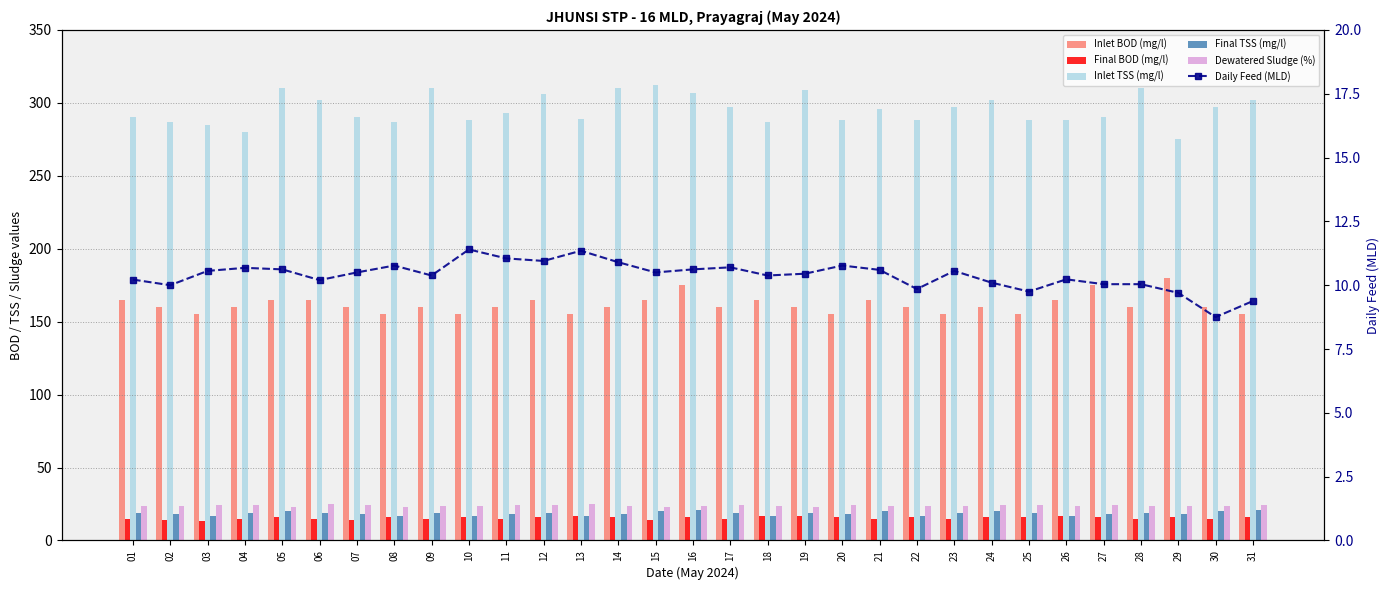

Reading left to right, list all the values displayed in this chart.

Inlet BOD (mg/l): 165.0	160.0	155.0	160.0	165.0	165.0	160.0	155.0	160.0	155.0	160.0	165.0	155.0	160.0	165.0	175.0	160.0	165.0	160.0	155.0	165.0	160.0	155.0	160.0	155.0	165.0	175.0	160.0	180.0	160.0	155.0
Final BOD (mg/l): 15.0	14.0	13.0	15.0	16.0	15.0	14.0	16.0	15.0	16.0	15.0	16.0	17.0	16.0	14.0	16.0	15.0	17.0	17.0	16.0	15.0	16.0	15.0	16.0	16.0	17.0	16.0	15.0	16.0	15.0	16.0
Inlet TSS (mg/l): 290.0	287.0	285.0	280.0	310.0	302.0	290.0	287.0	310.0	288.0	293.0	306.0	289.0	310.0	312.0	307.0	297.0	287.0	309.0	288.0	296.0	288.0	297.0	302.0	288.0	288.0	290.0	310.0	275.0	297.0	302.0
Final TSS (mg/l): 19.0	18.0	17.0	19.0	20.0	19.0	18.0	17.0	19.0	17.0	18.0	19.0	17.0	18.0	20.0	21.0	19.0	17.0	19.0	18.0	20.0	17.0	19.0	20.0	19.0	17.0	18.0	19.0	18.0	20.0	21.0
Dewatered Sludge (%): 23.4	23.9	24.4	24.1	23.2	24.7	24.3	23.2	23.4	23.9	24.3	24.6	24.7	23.8	23.2	23.9	24.2	23.8	23.0	24.5	23.7	23.8	23.9	24.2	24.0	23.6	24.4	23.9	23.7	23.7	24.2
Daily Feed (MLD): 10.2	10.0	10.6	10.7	10.6	10.2	10.5	10.8	10.4	11.4	11.1	10.9	11.3	10.9	10.5	10.6	10.7	10.4	10.4	10.8	10.6	9.8	10.6	10.1	9.8	10.2	10.0	10.0	9.7	8.8	9.4